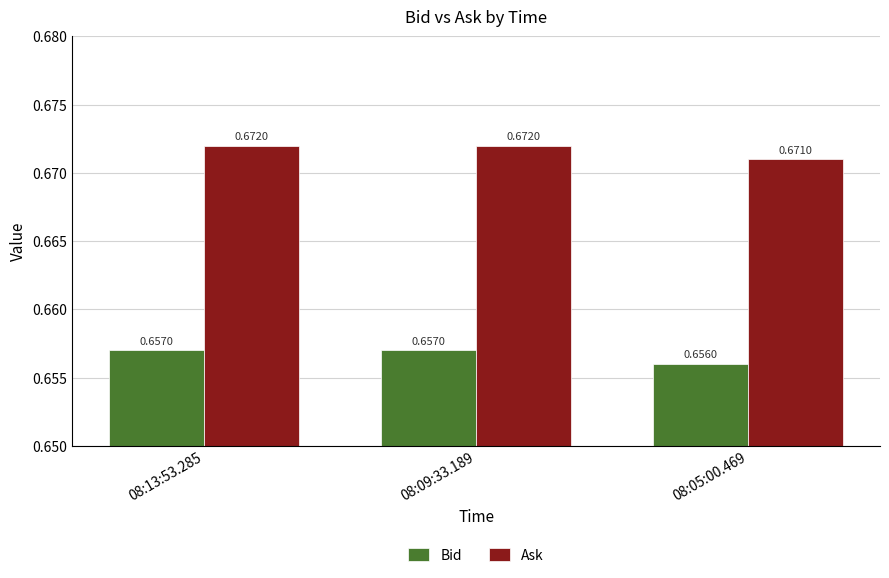

At which label is Ask closest to 0?

08:05:00.469